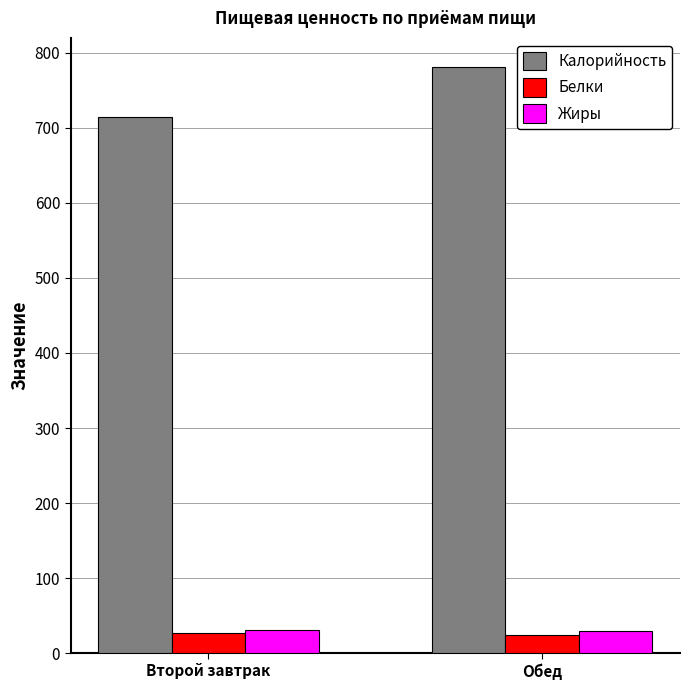

The Калорийность series shows 781.0 at Обед. True or false?

True